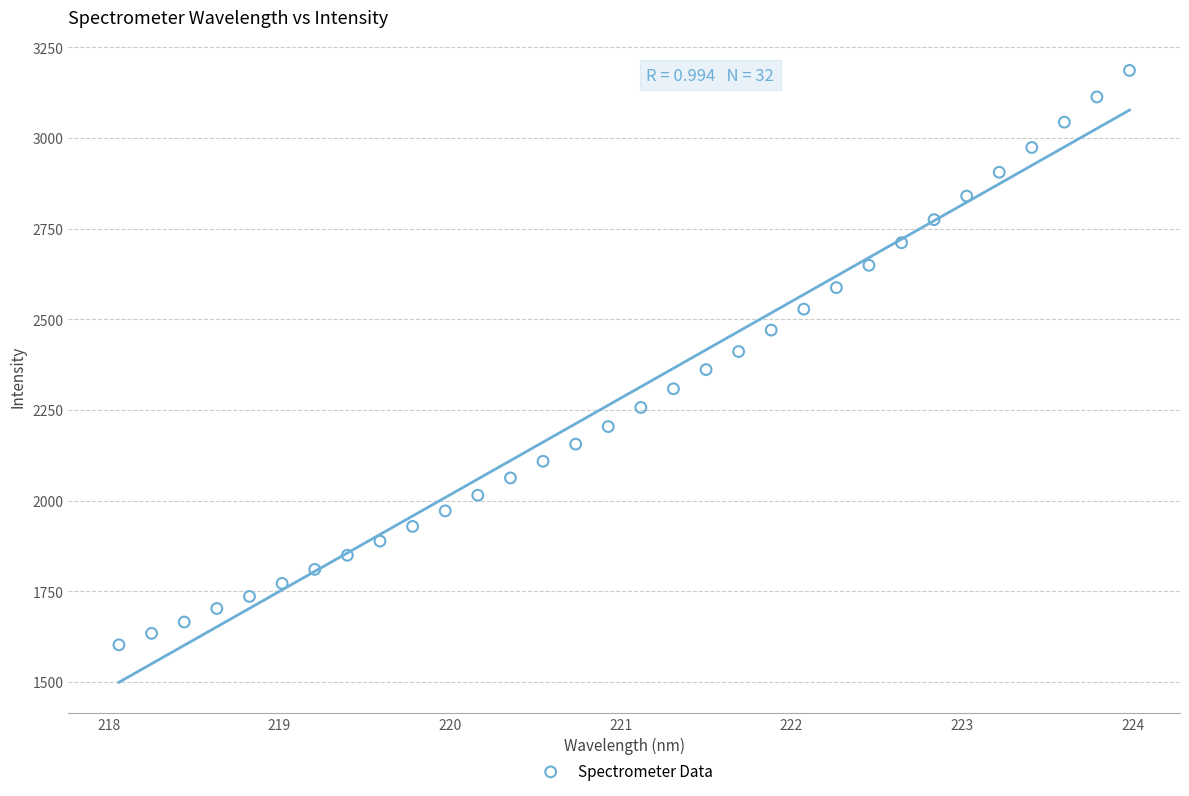

What is the range of Y values (max minus min)?

1583.7